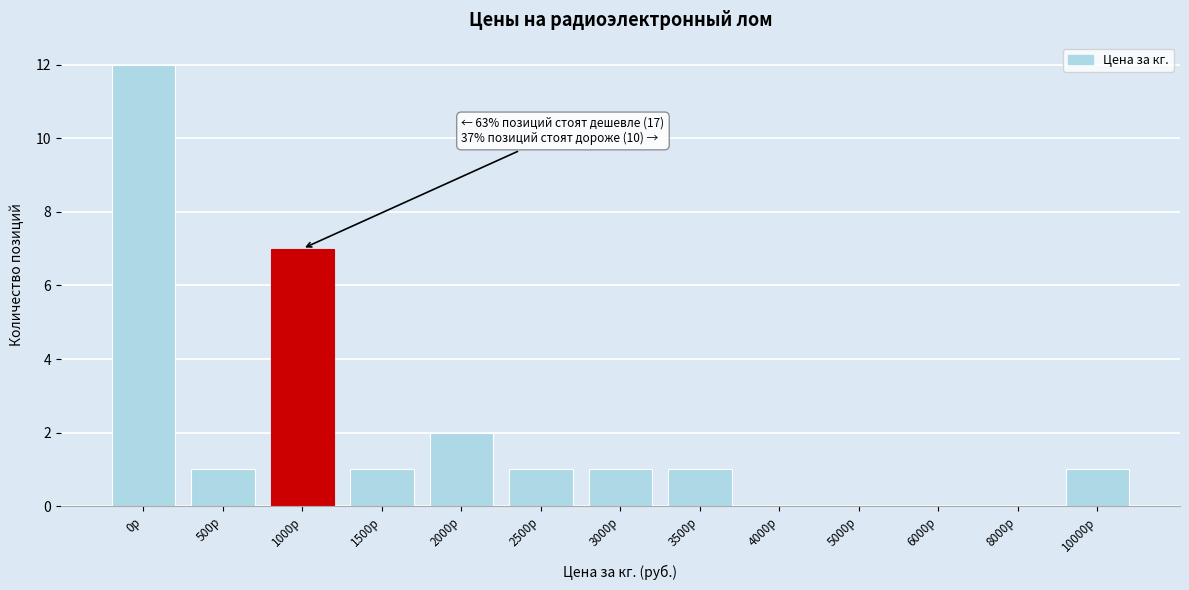

Reading left to right, list all the values displayed in this chart.

0р=12	500р=1	1000р=7	1500р=1	2000р=2	2500р=1	3000р=1	3500р=1	4000р=0	5000р=0	6000р=0	8000р=0	10000р=1